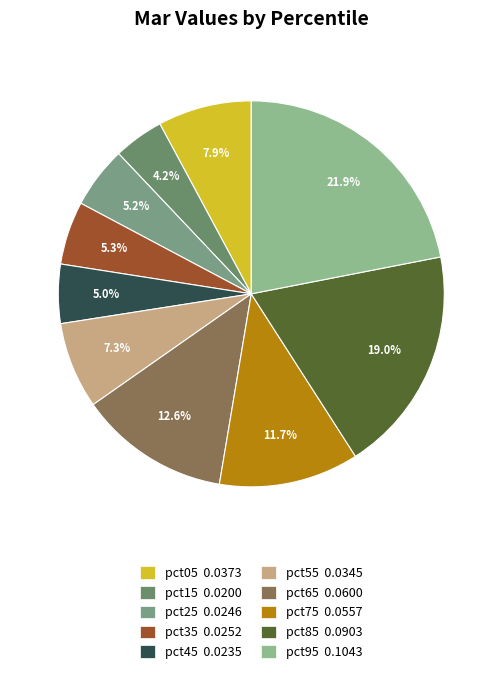

True or false: pct95 accounts for 22% of the total.

True